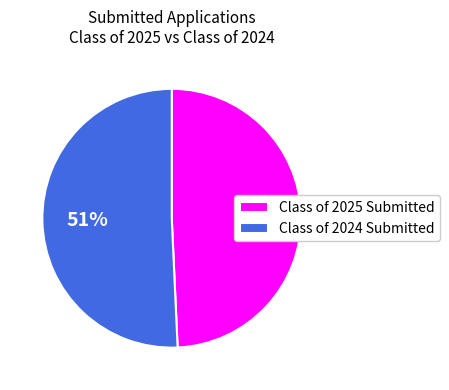

To the nearest percent, what is the combined percentage of Class of 2024 Submitted and Class of 2025 Submitted?

100%